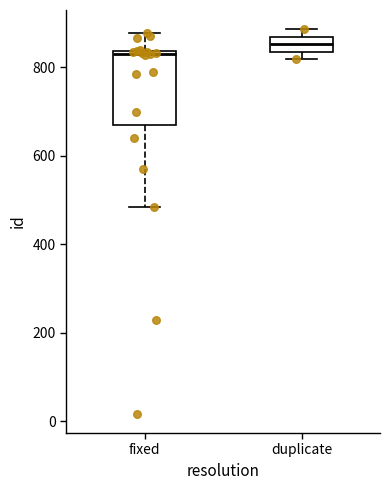

Which box's median line is the lowest?

fixed